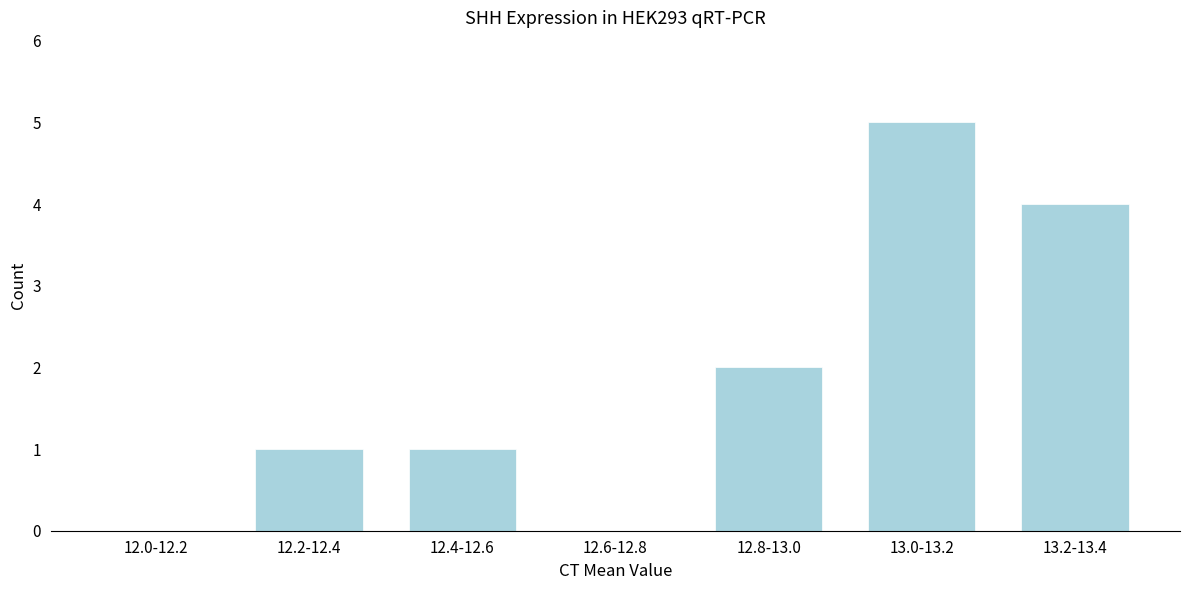

Reading left to right, what are all the values shown in this chart?

12.0-12.2=0	12.2-12.4=1	12.4-12.6=1	12.6-12.8=0	12.8-13.0=2	13.0-13.2=5	13.2-13.4=4